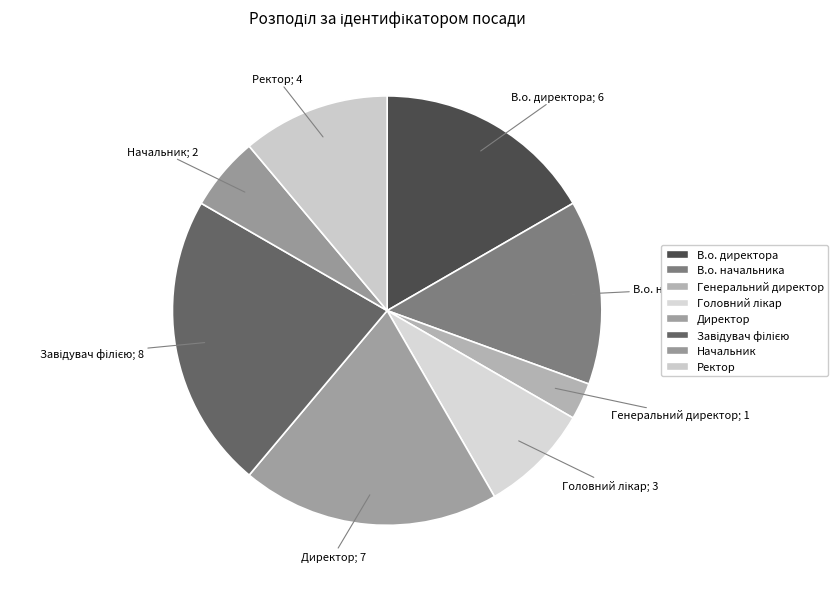

What is the ratio of the value at Начальник to the value at Завідувач філією?

0.2